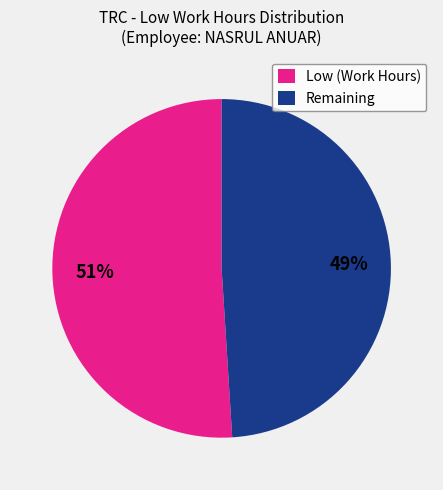

Rank the categories by value from lowest to highest.

Remaining, Low (Work Hours)